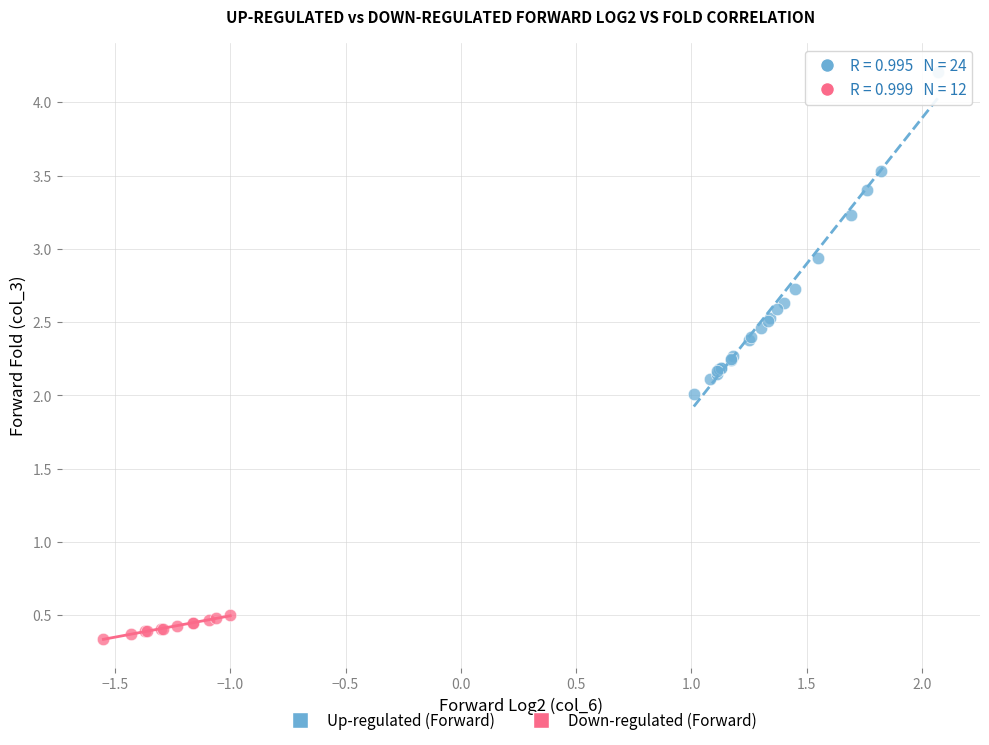

Which series contains the highest Y value?

Up-regulated (Forward)